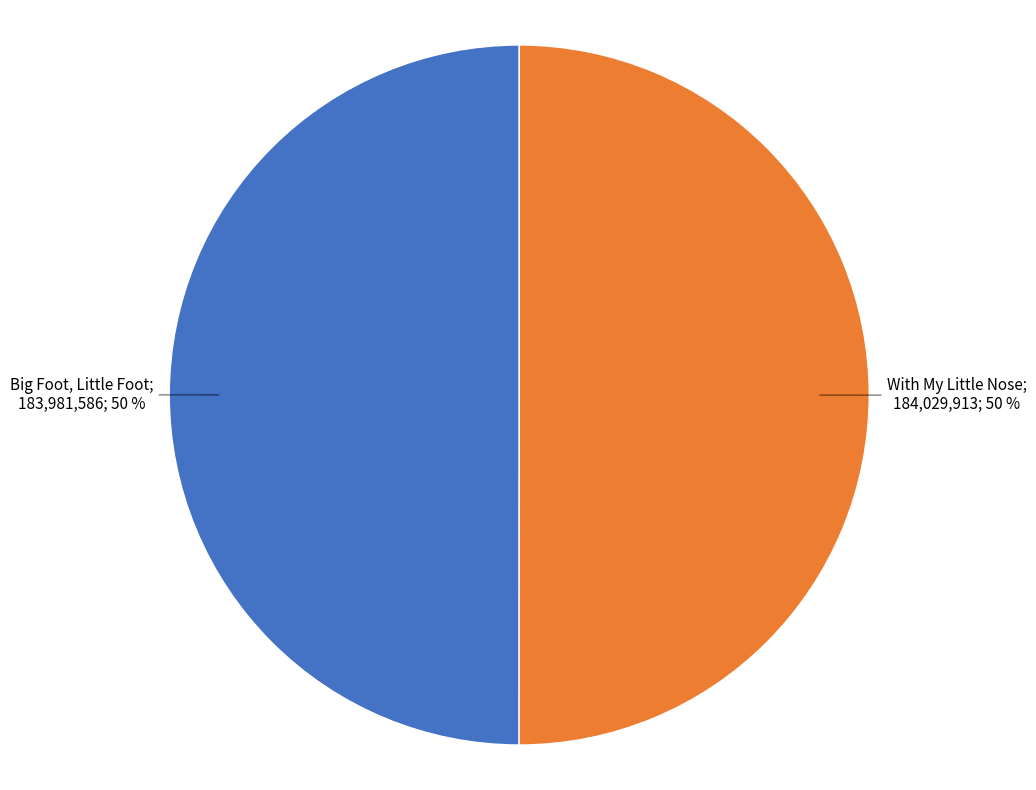

Count the number of slices in the pie.

2